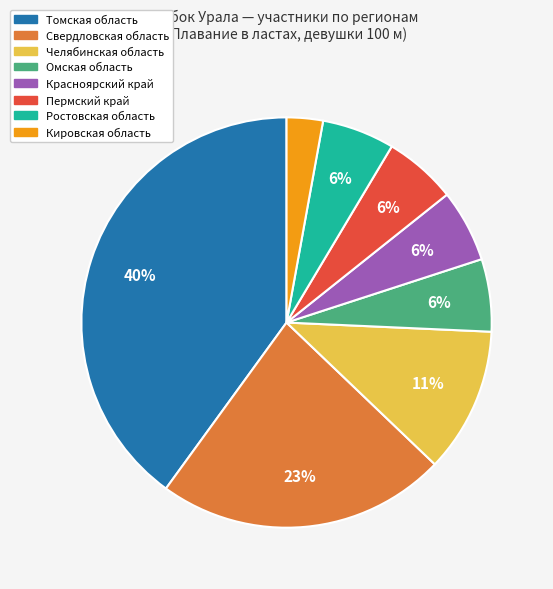

To the nearest percent, what is the average slice percentage?

12%